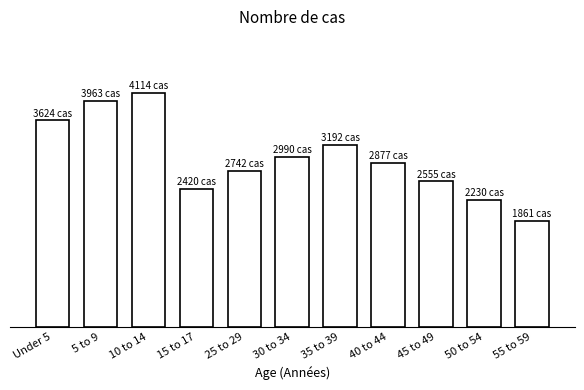

Are the bars horizontal?

No